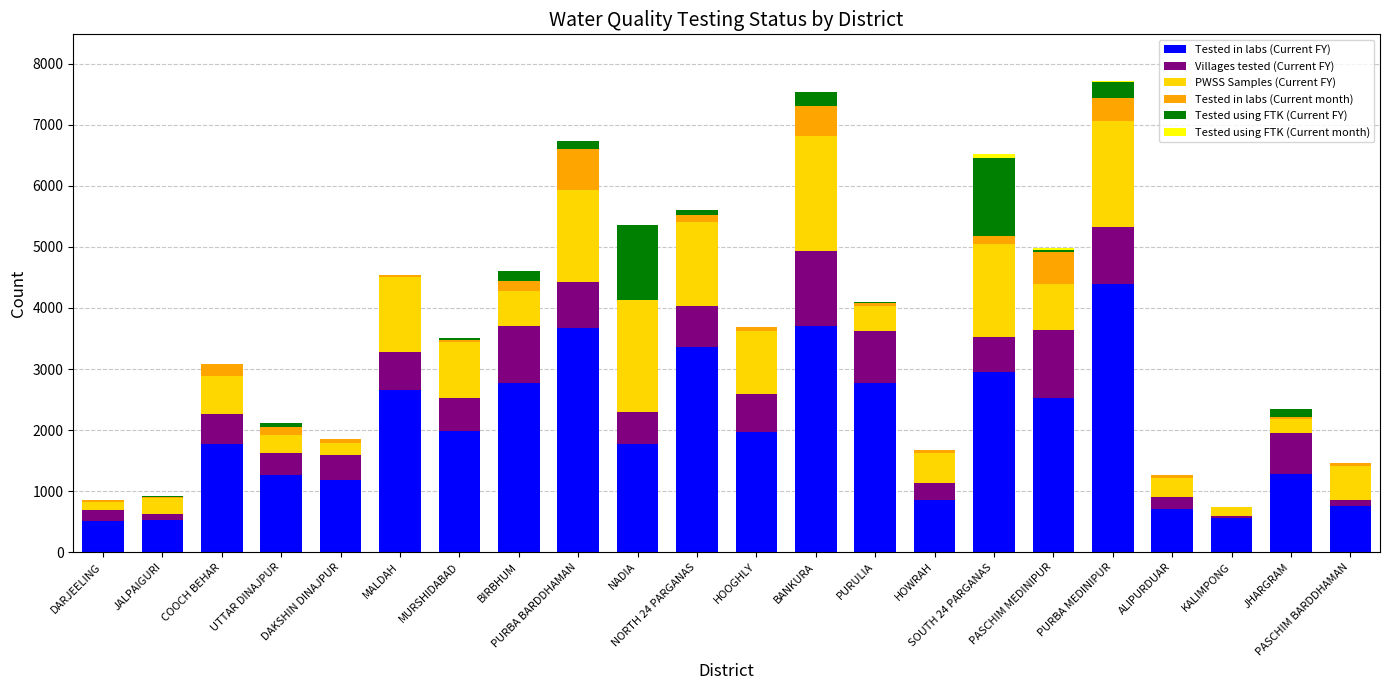

What is the maximum value for Tested in labs (Current FY)?

4399